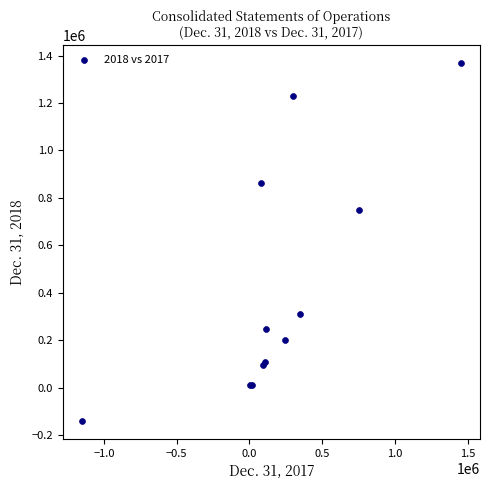

What Y value in the scatter plot is closest to 614276?

750000